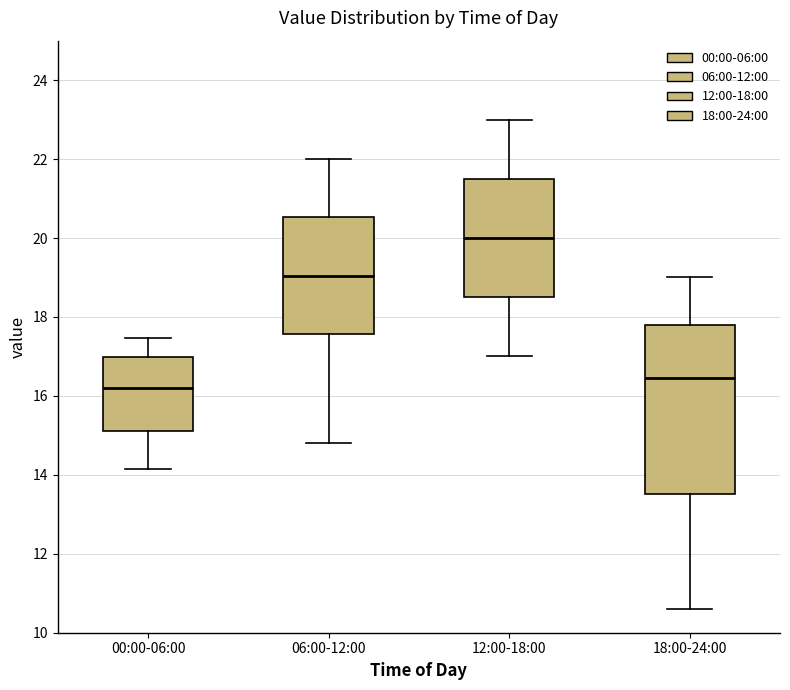

Reading left to right, read every box against the y-axis: the position of its median line, the range the box covers, and the ends of its whiskers. The values are not printed on the chart, so give them approximately, as read against the axis.

00:00-06:00: median 16.2, box 15.2 to 17.0, whiskers 14.2 to 17.4
06:00-12:00: median 19.0, box 17.6 to 20.6, whiskers 14.8 to 22.0
12:00-18:00: median 20.0, box 18.6 to 21.6, whiskers 17.0 to 23.0
18:00-24:00: median 16.4, box 13.6 to 17.8, whiskers 10.6 to 19.0